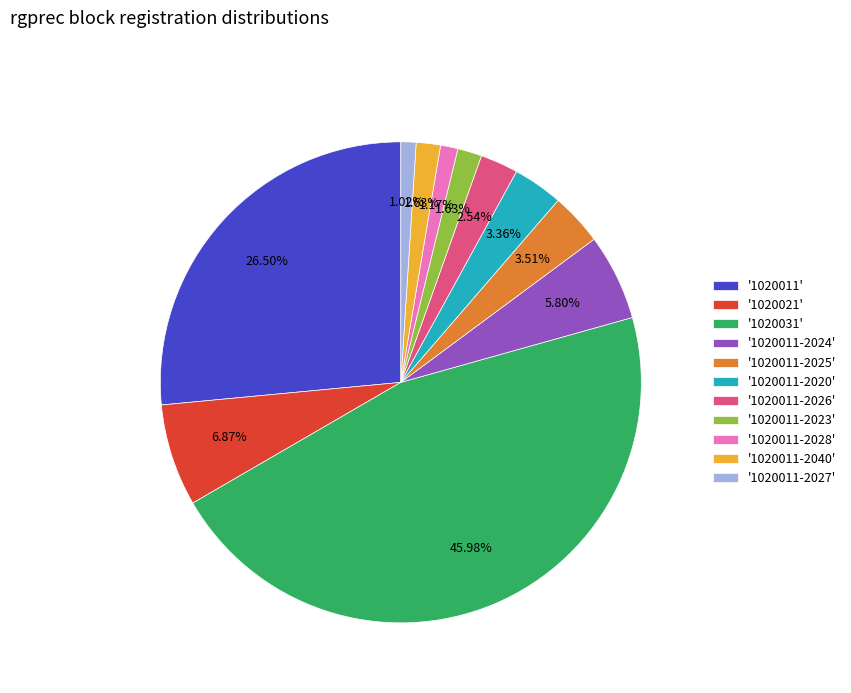

Combined, do '1020011-2028' and '1020011' account for over 50%?

No